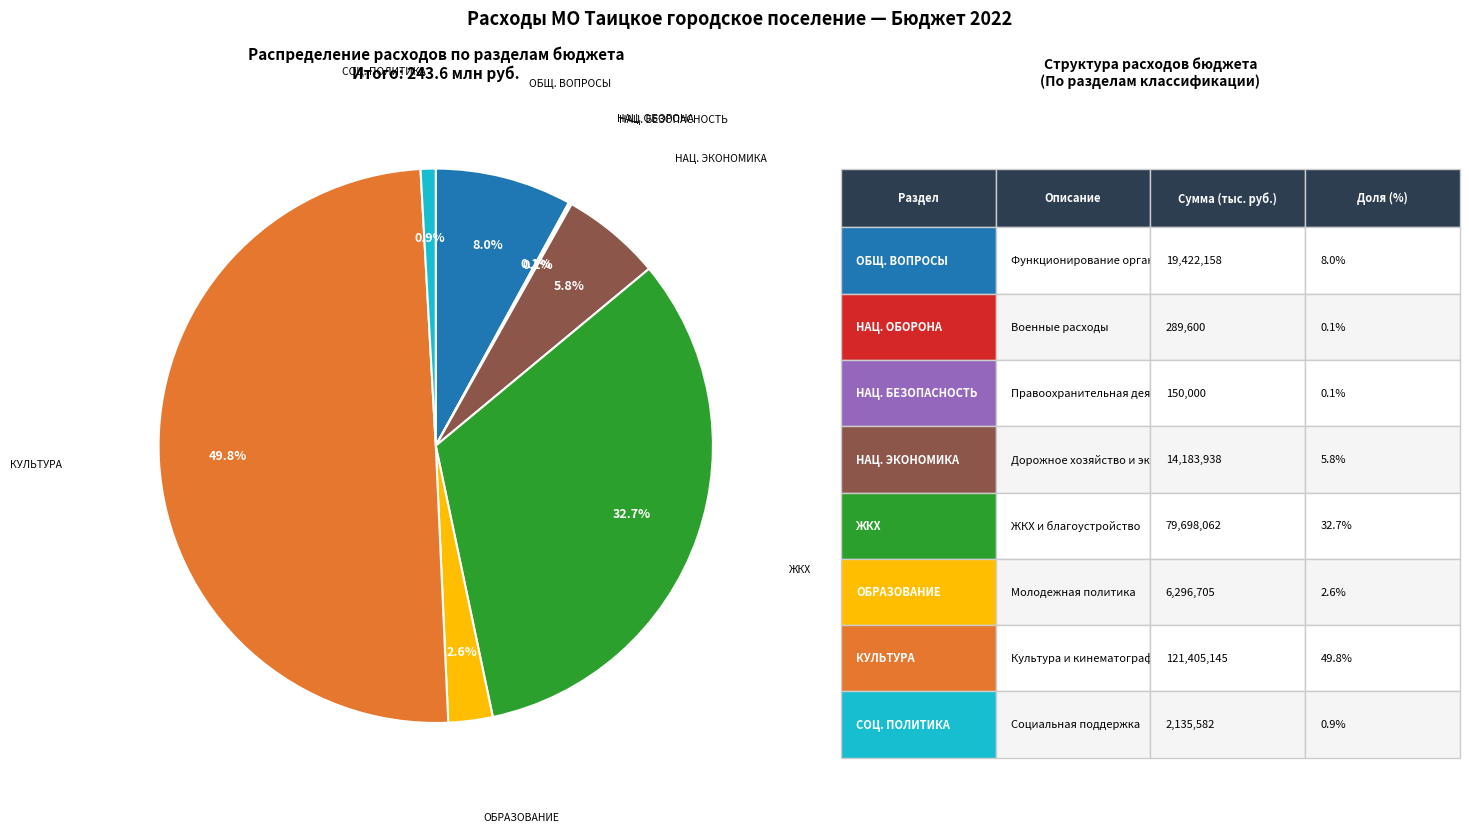

Does any single category account for the majority?

No